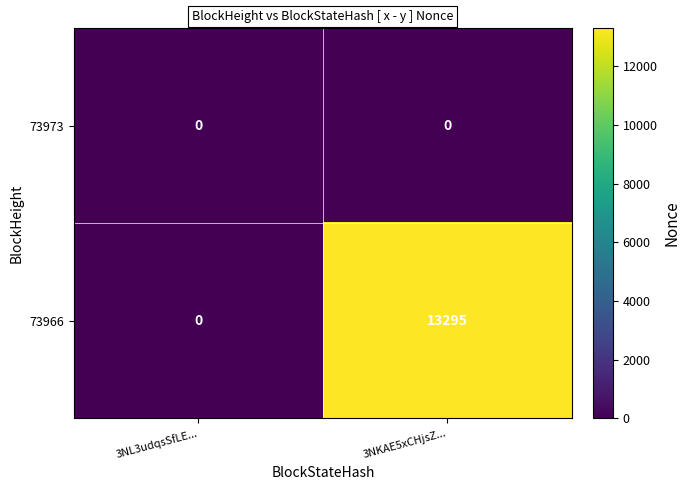

At how many categories does at least one series exceed 12616?

1